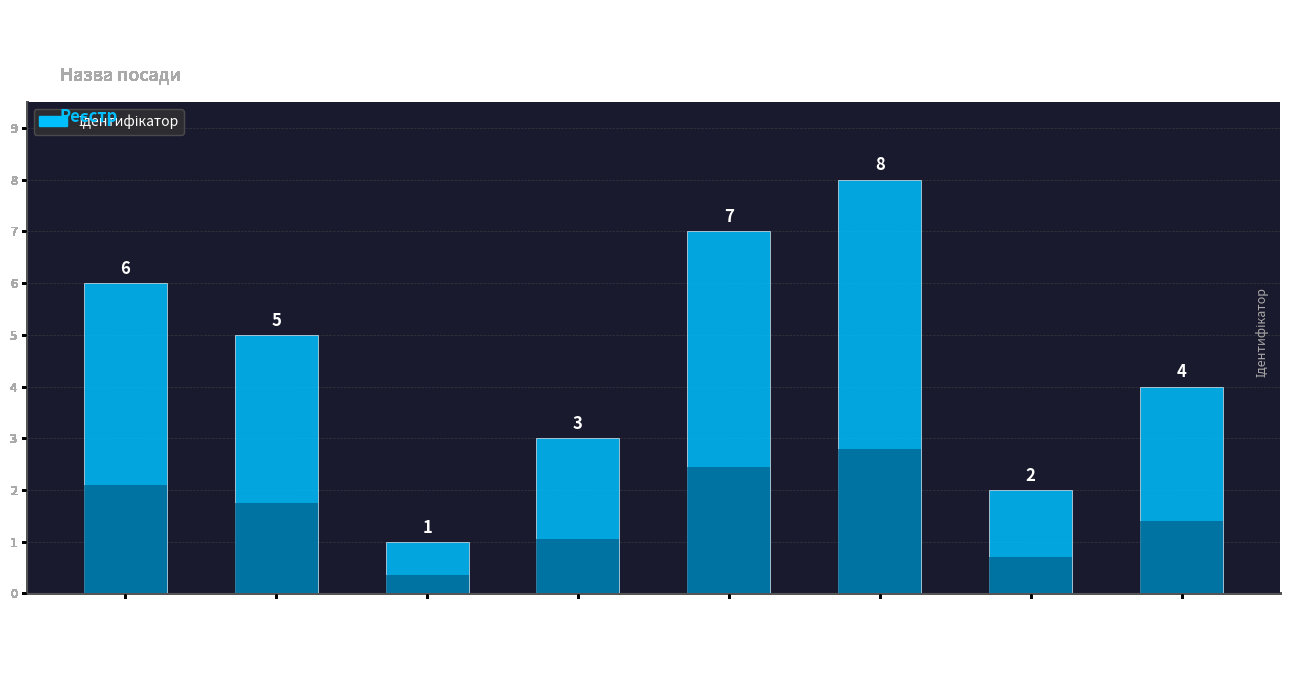

How many values exceed 5?

3